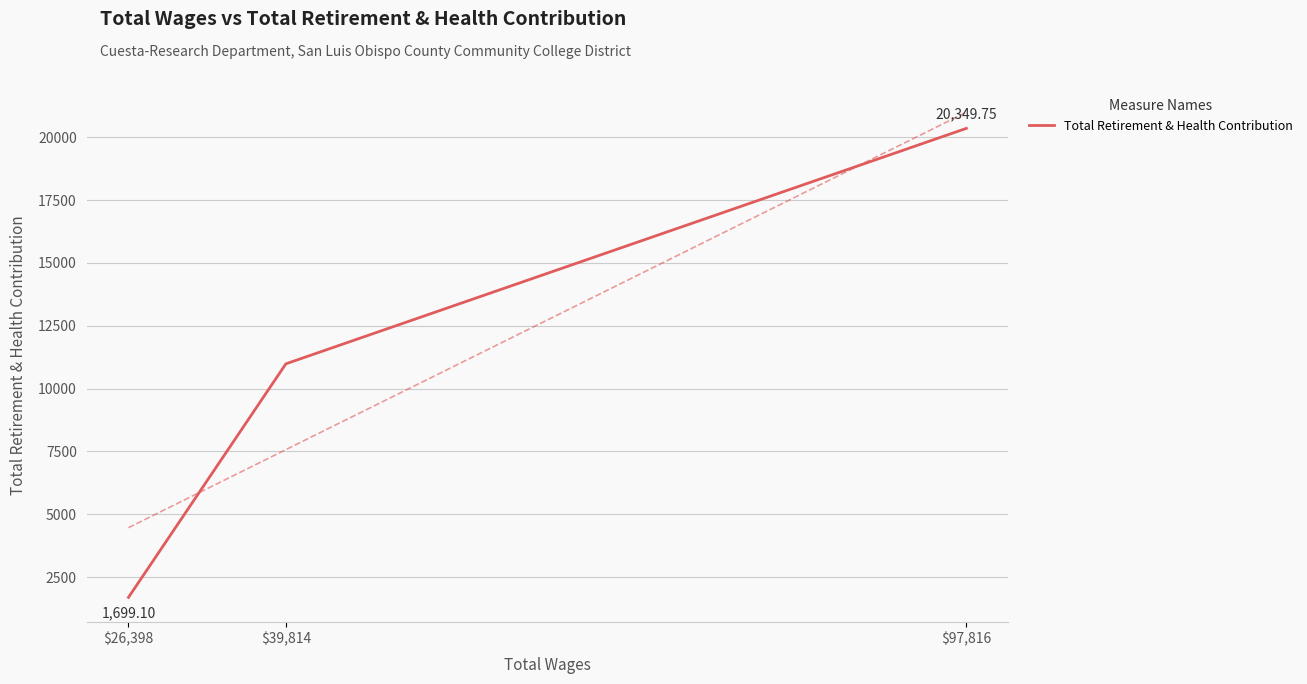

How many data points are above 10986?

2